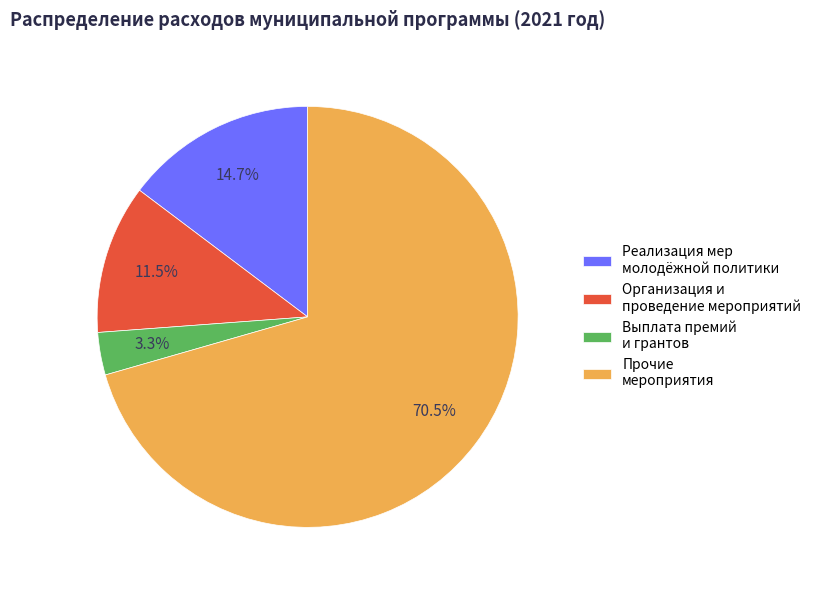

Rank the categories by value from highest to lowest.

Прочие мероприятия, Реализация мер молодёжной политики, Организация и проведение мероприятий, Выплата премий и грантов